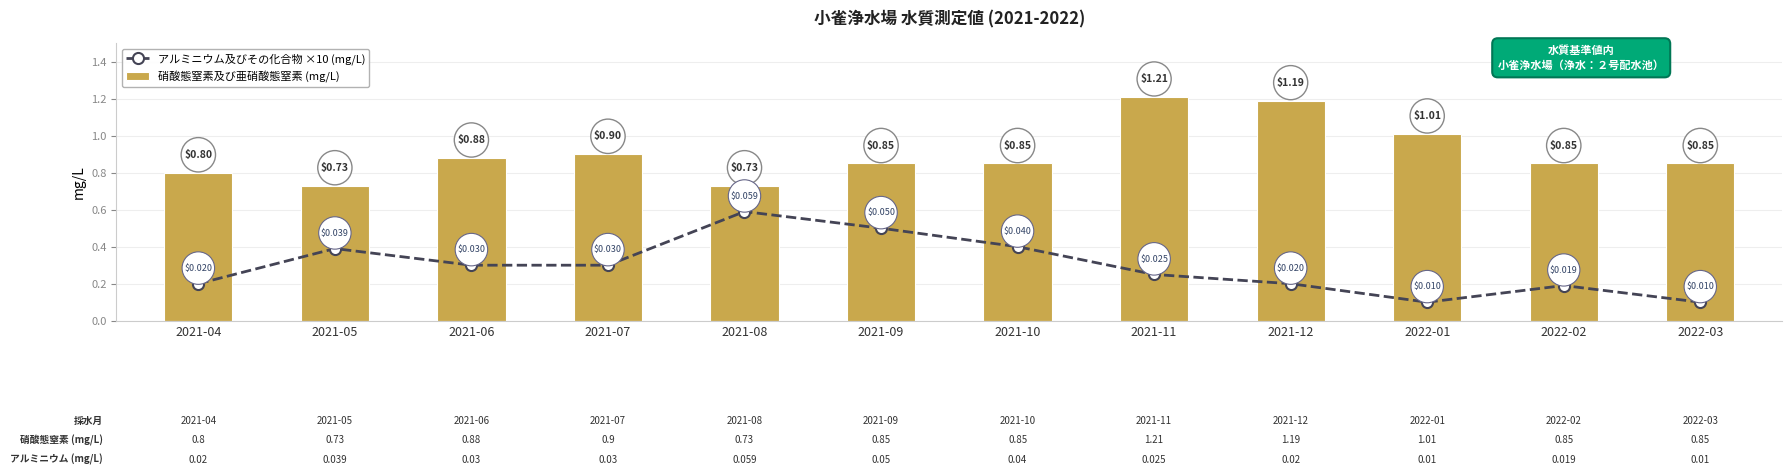

What is the difference between the second highest and minimum values in the 硝酸態窒素及び亜硝酸態窒素 (mg/L) series?

0.5